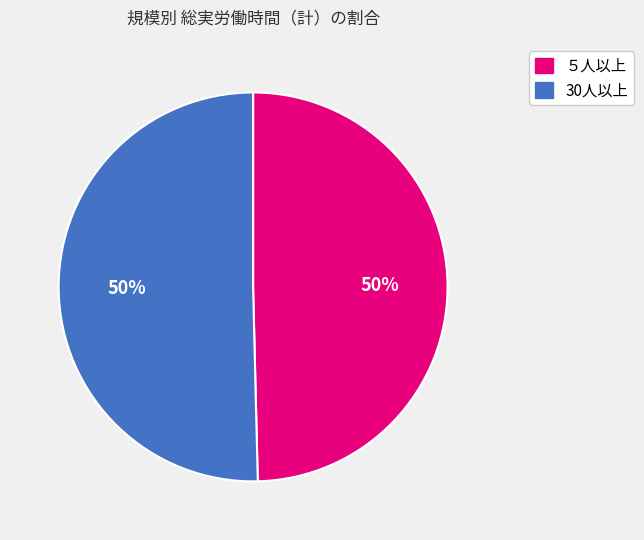

Approximately how many times larger is the value at ５人以上 compared to 30人以上?

1.0